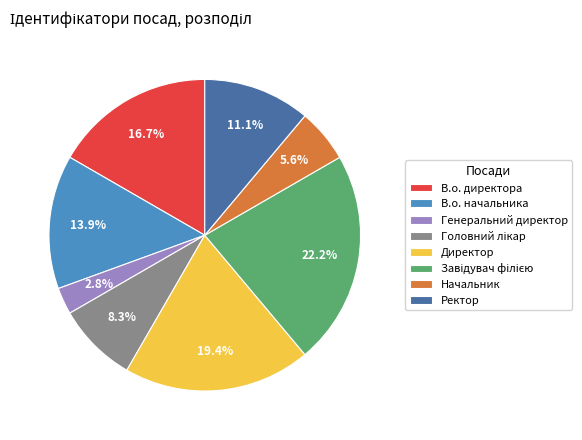

Is it true that Директор is 6% of the pie?

False